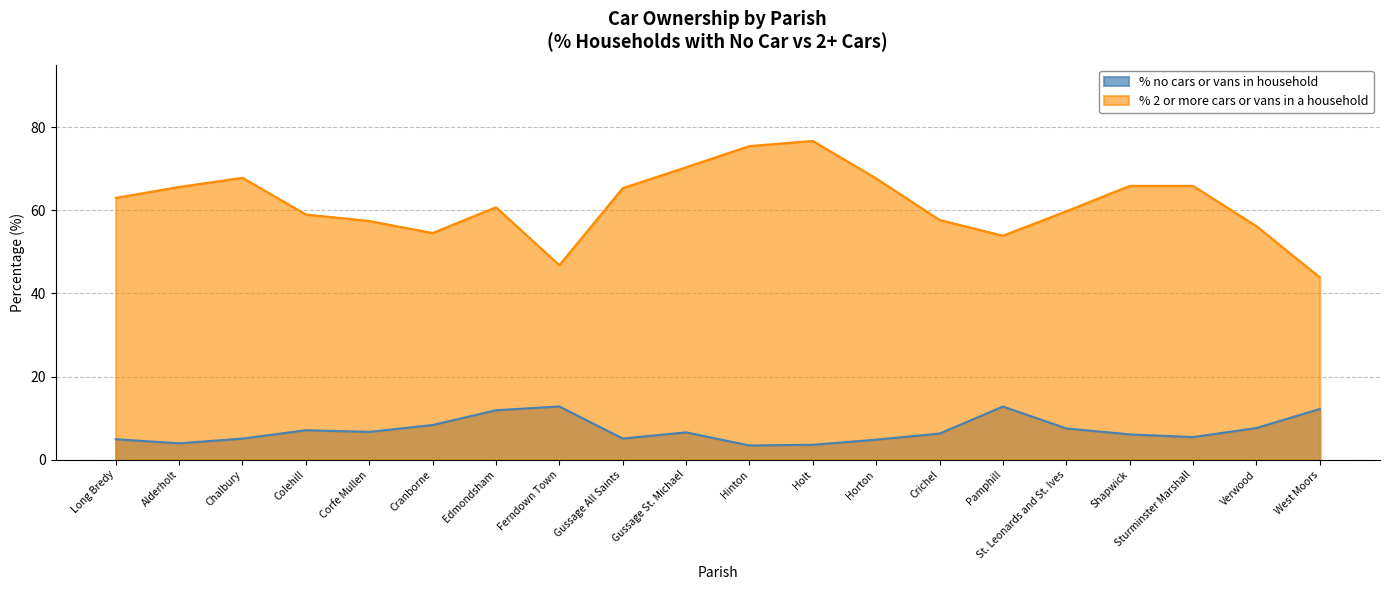

Which has a higher value, Chalbury or Corfe Mullen?

Corfe Mullen